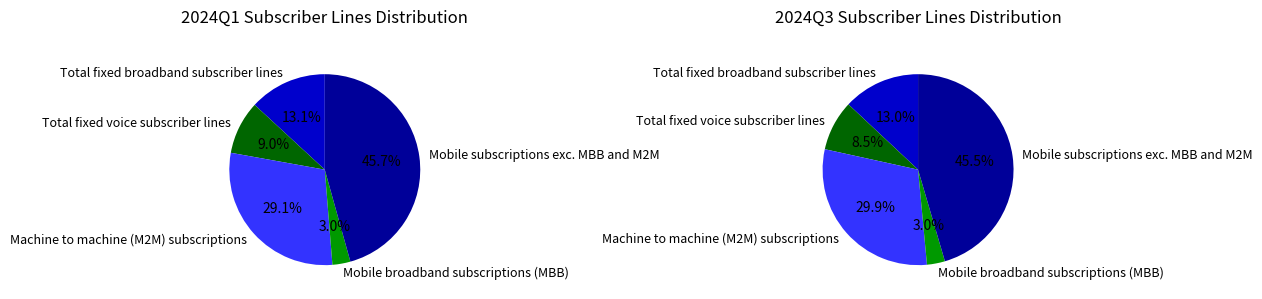

What is the largest slice in the pie chart?

Mobile subscriptions exc. MBB and M2M